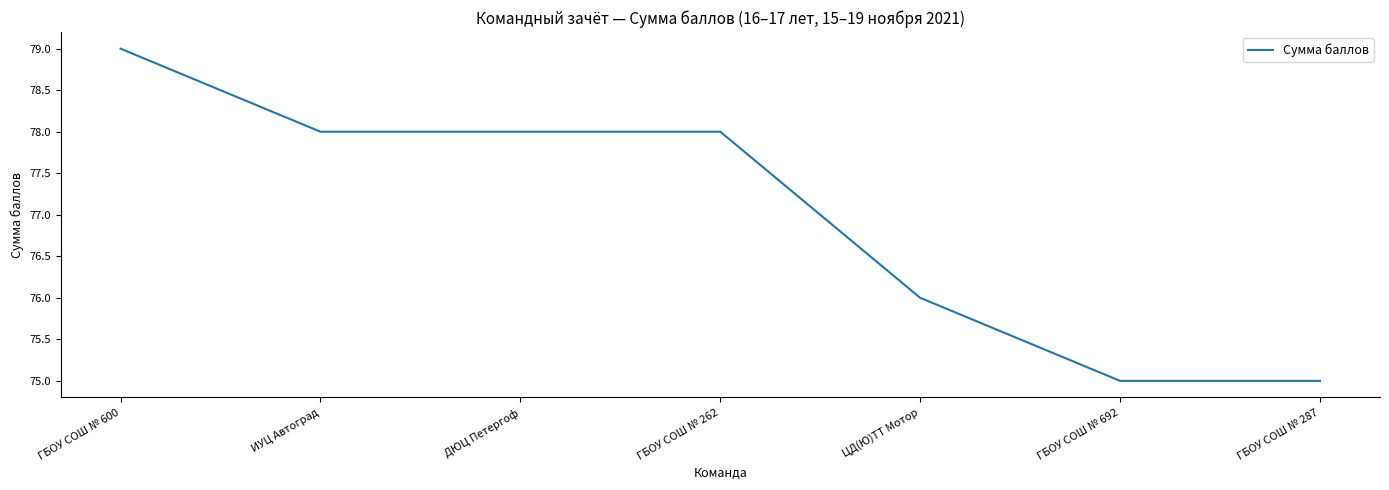

What is the approximate value at ЦД(Ю)ТТ Мотор?

76